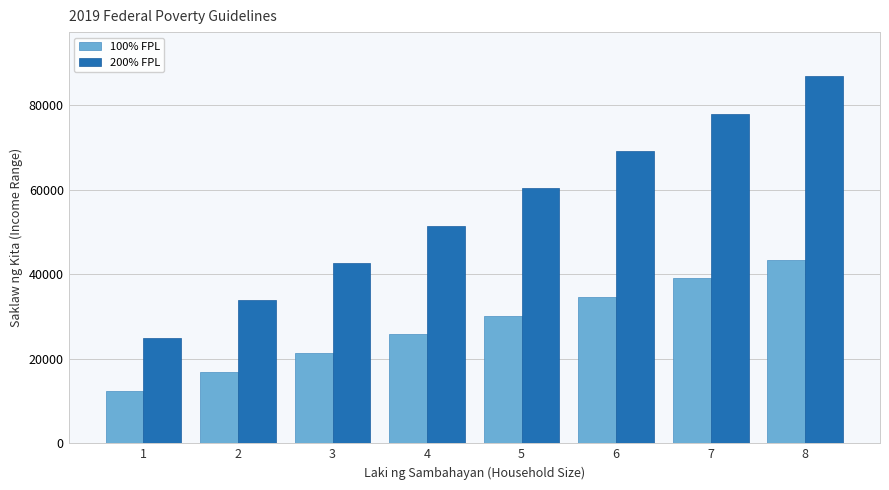

Between 1 and 7, which series saw the biggest shift?

200% FPL